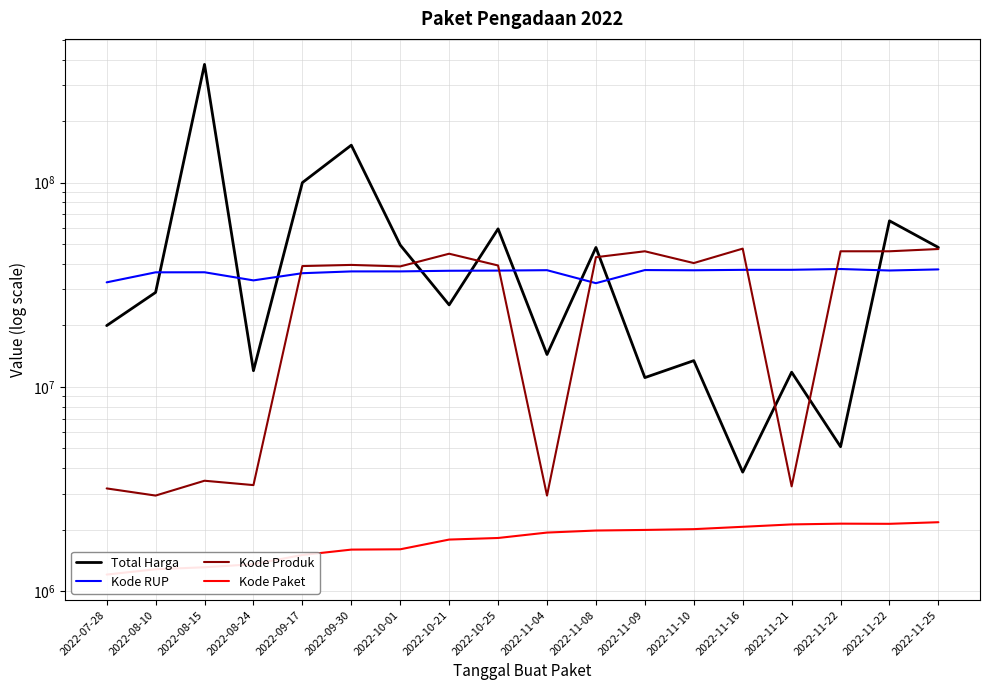

What is the value of the Total Harga point at the 6th from the left?

152477000